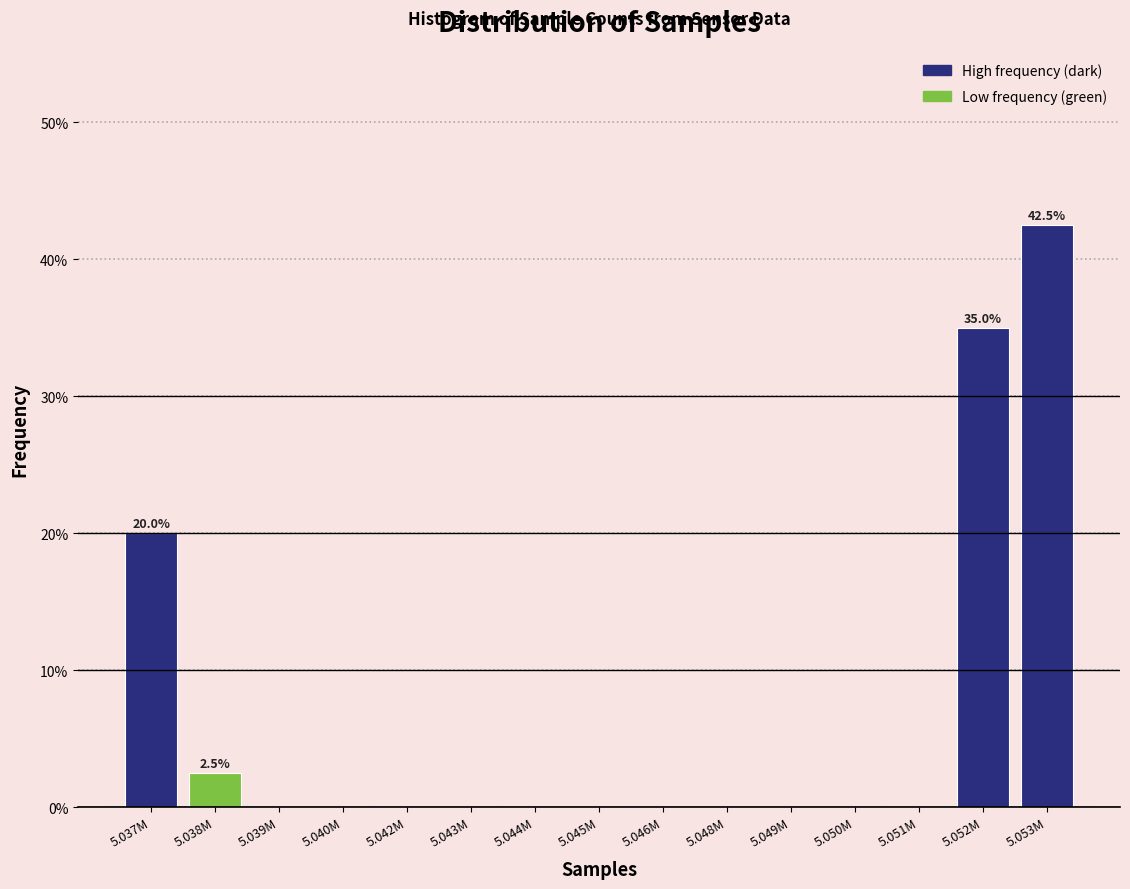

Reading left to right, extract all data points from this chart.

5.037M=20.0	5.038M=2.5	5.039M=0.0	5.040M=0.0	5.042M=0.0	5.043M=0.0	5.044M=0.0	5.045M=0.0	5.046M=0.0	5.048M=0.0	5.049M=0.0	5.050M=0.0	5.051M=0.0	5.052M=35.0	5.053M=42.5